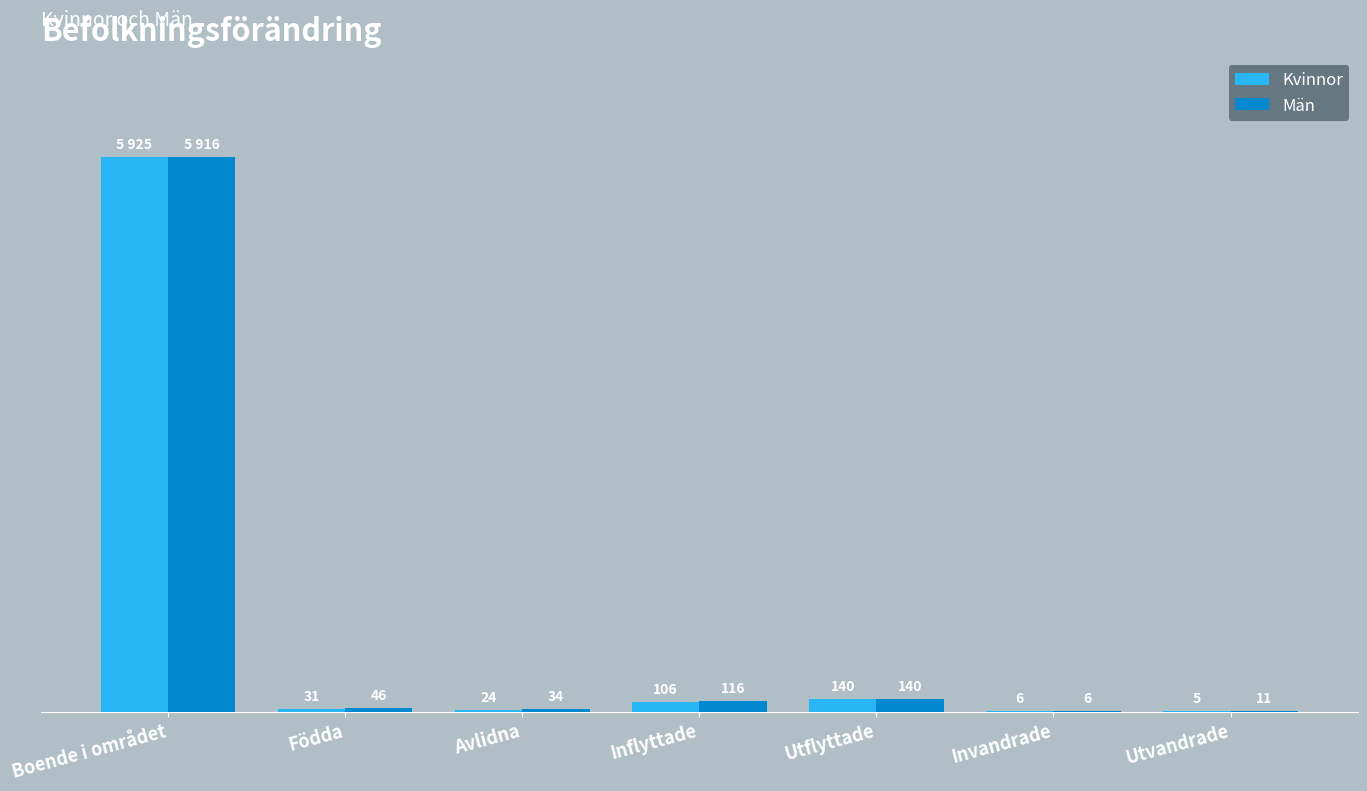

At which label does Män reach its peak?

Boende i området